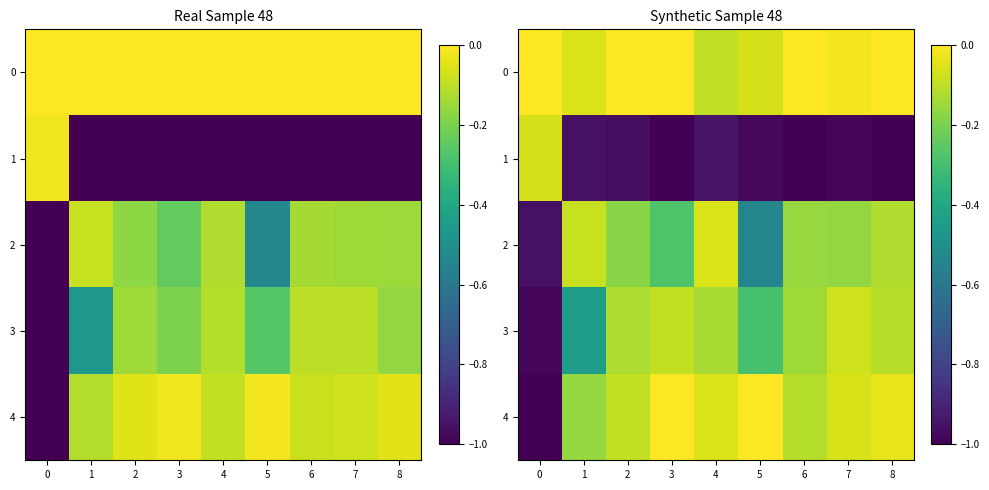

What is the sum of the 3 values at 6 and 0?

-1.1